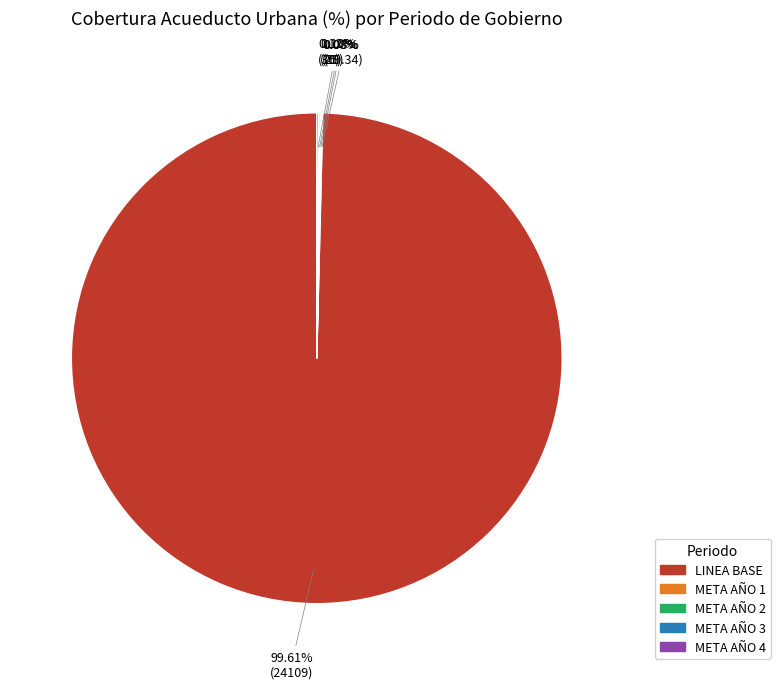

To the nearest percent, what is the difference between the largest and smallest slice percentages?

100%